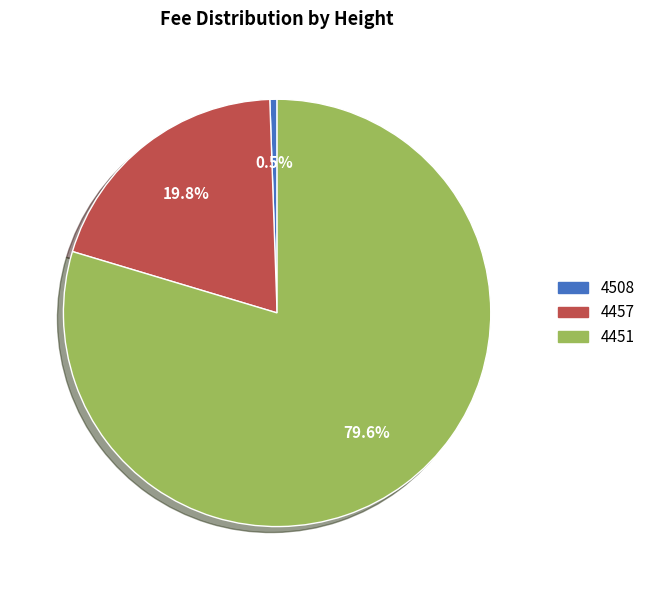

Which category accounts for the majority?

4451